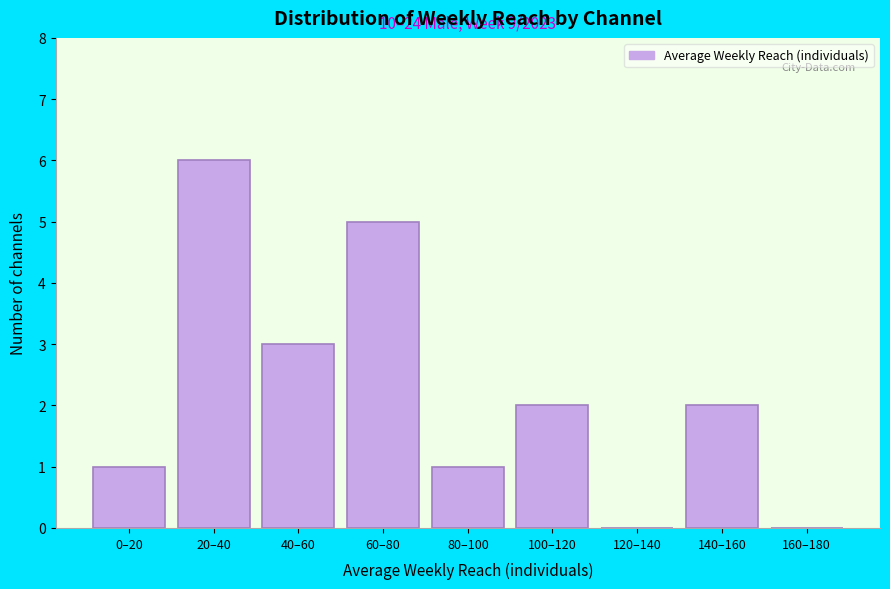

Reading left to right, list all the values displayed in this chart.

0–20=1	20–40=6	40–60=3	60–80=5	80–100=1	100–120=2	120–140=0	140–160=2	160–180=0